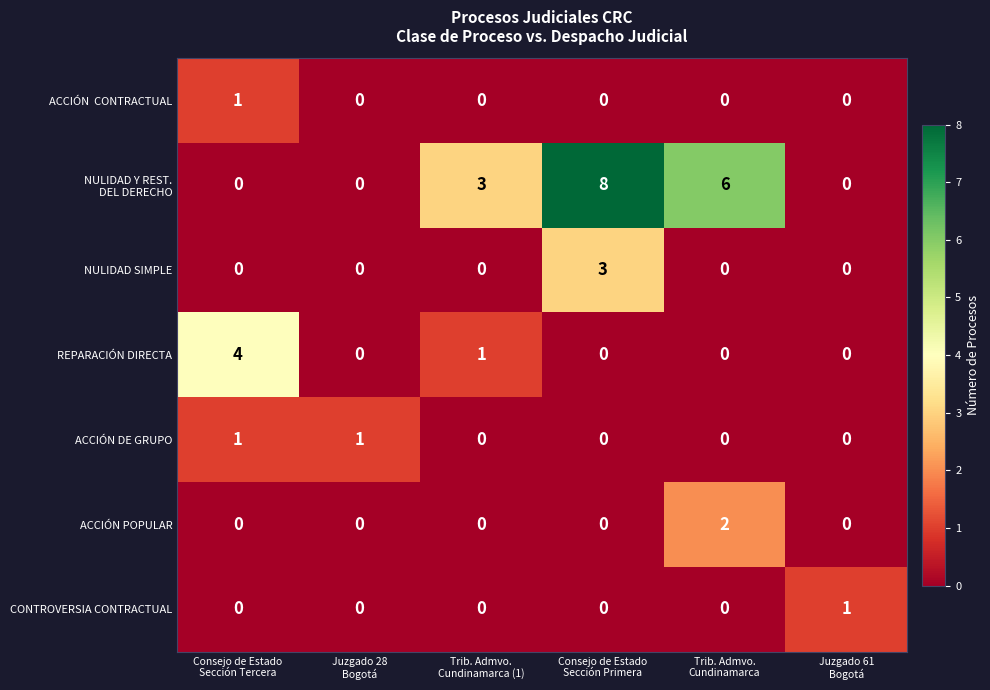

What is the greatest value displayed?

8